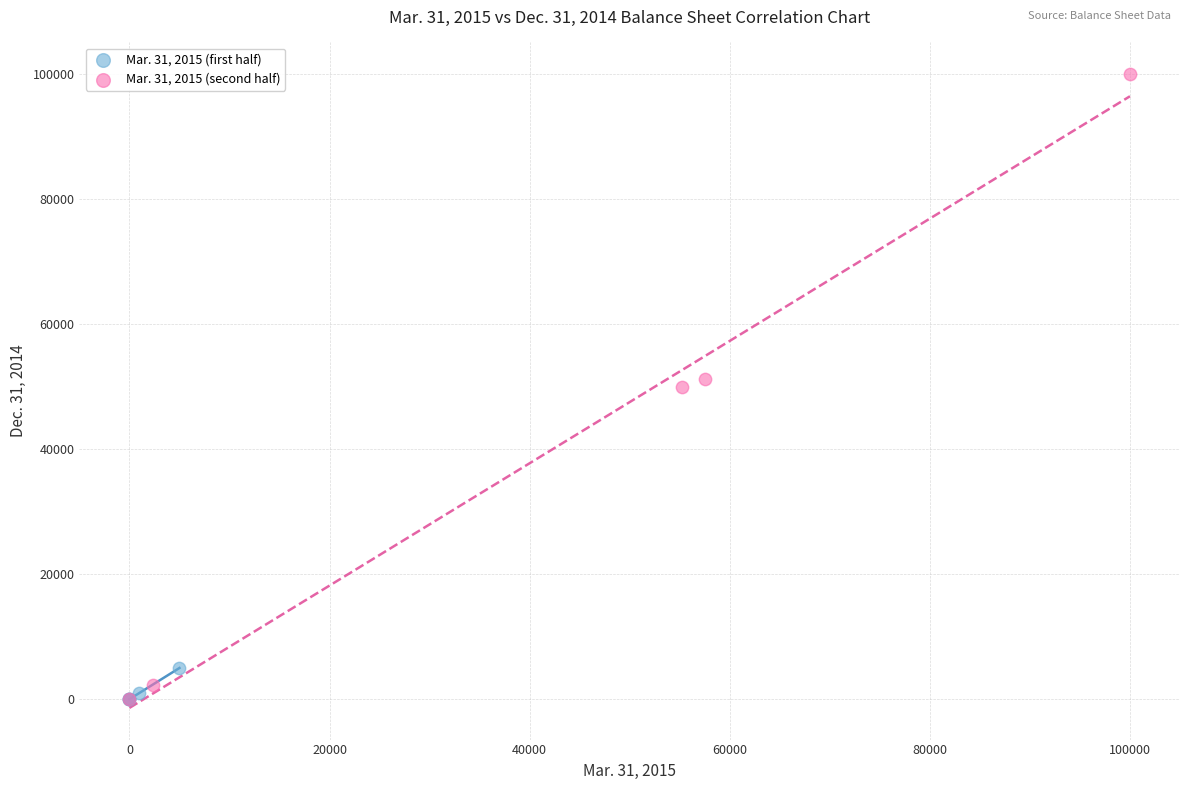

Which series has the widest spread of Y values?

Mar. 31, 2015 (second half)